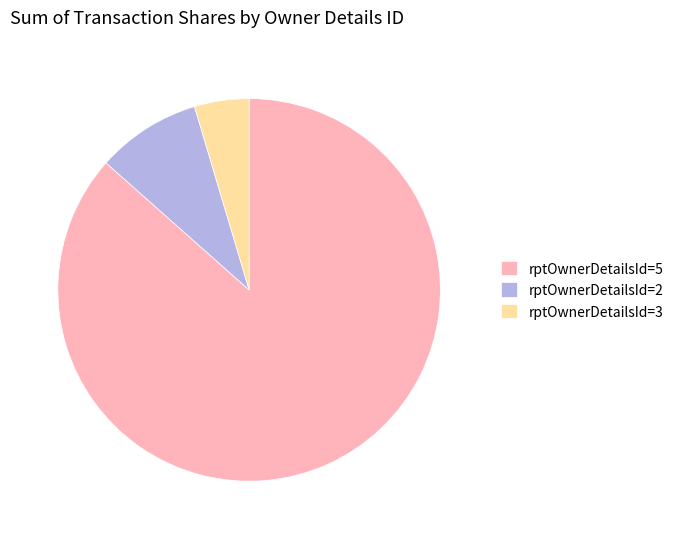

Which slice is the largest?

rptOwnerDetailsId=5